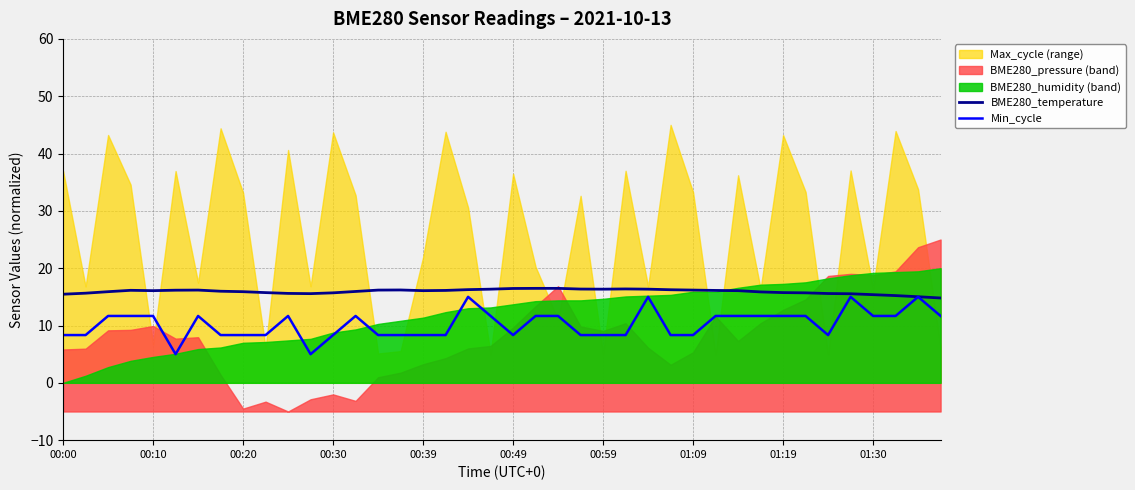

Is it true that BME280_temperature equals 16.3 at 00:59?

True